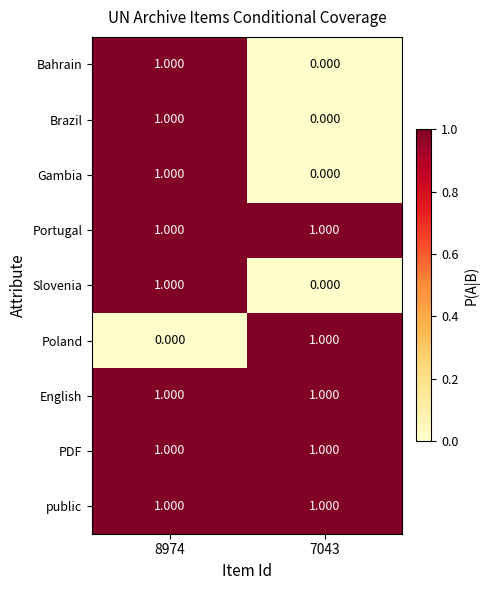

What is the total value across all series at 7043?

5